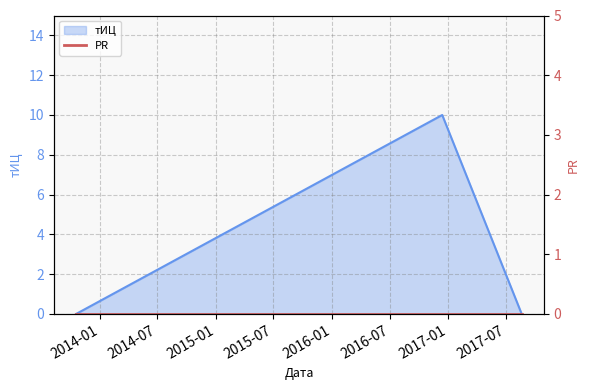

What is the maximum value shown in the chart?

10